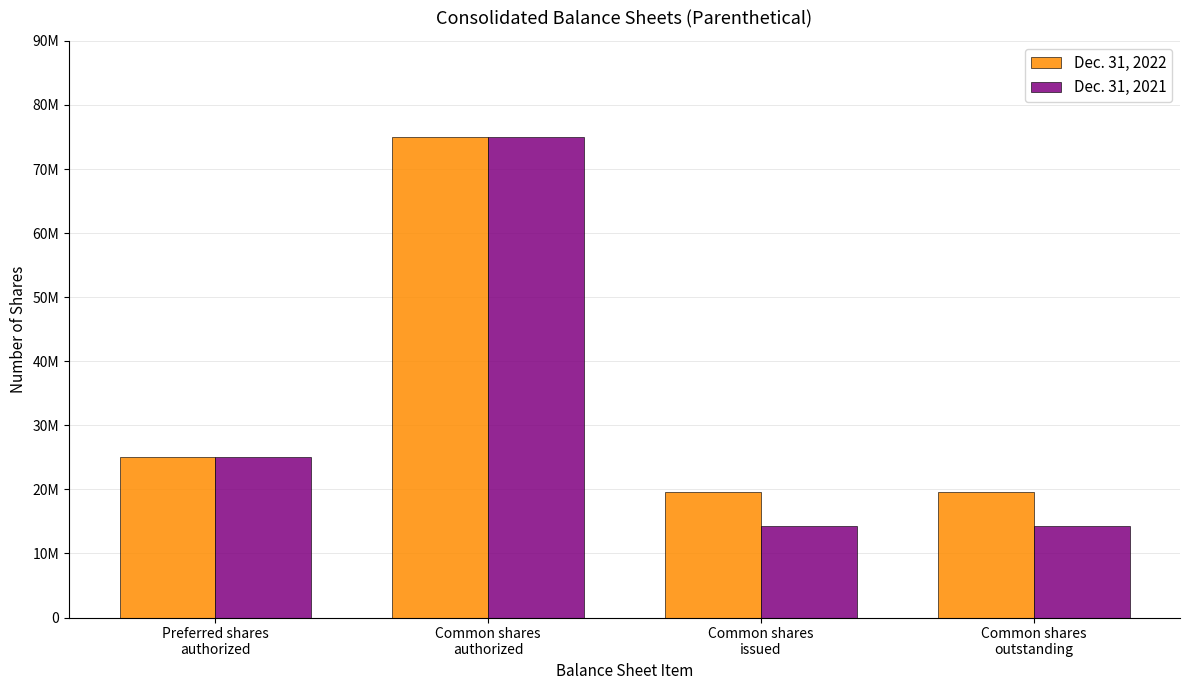

Which category has the highest value across all series?

Common shares
authorized